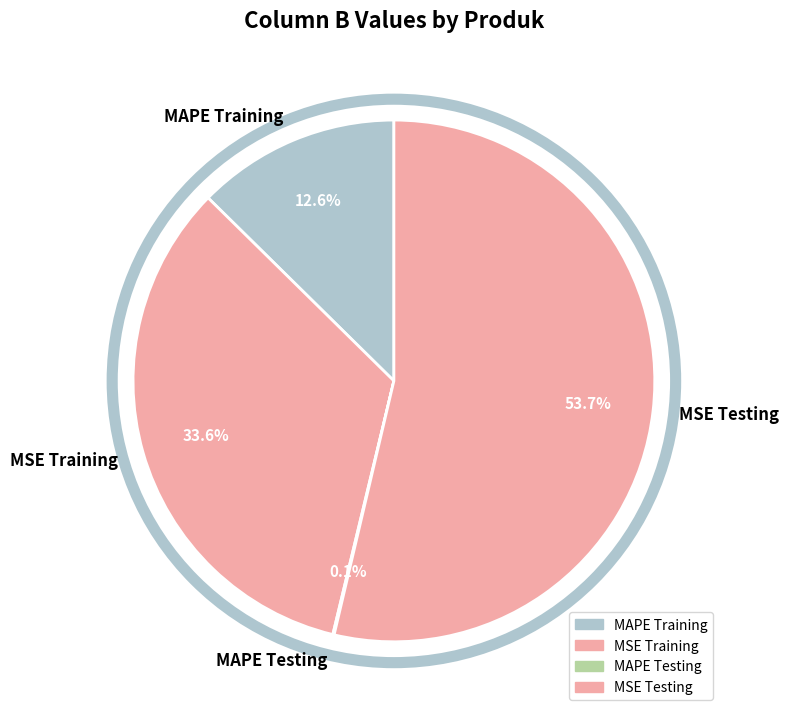

Is the sum of MSE Training and MSE Testing greater than half?

Yes